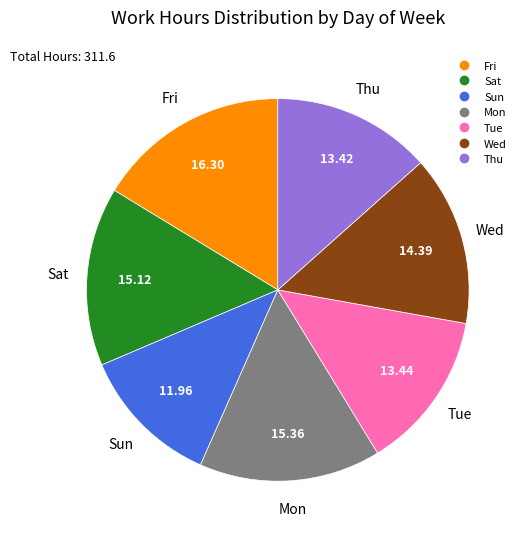

Is there a majority slice in this chart?

No